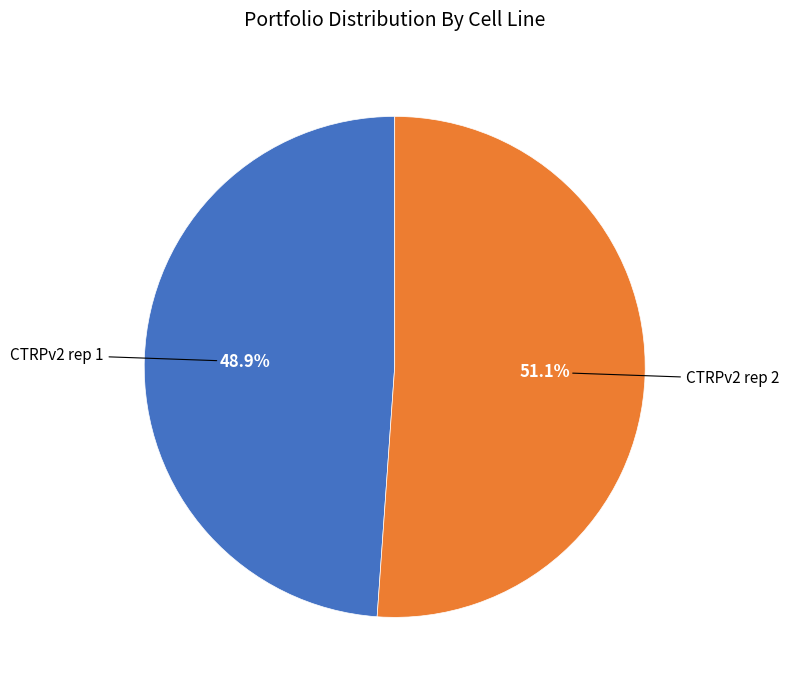

Does any single category account for the majority?

Yes